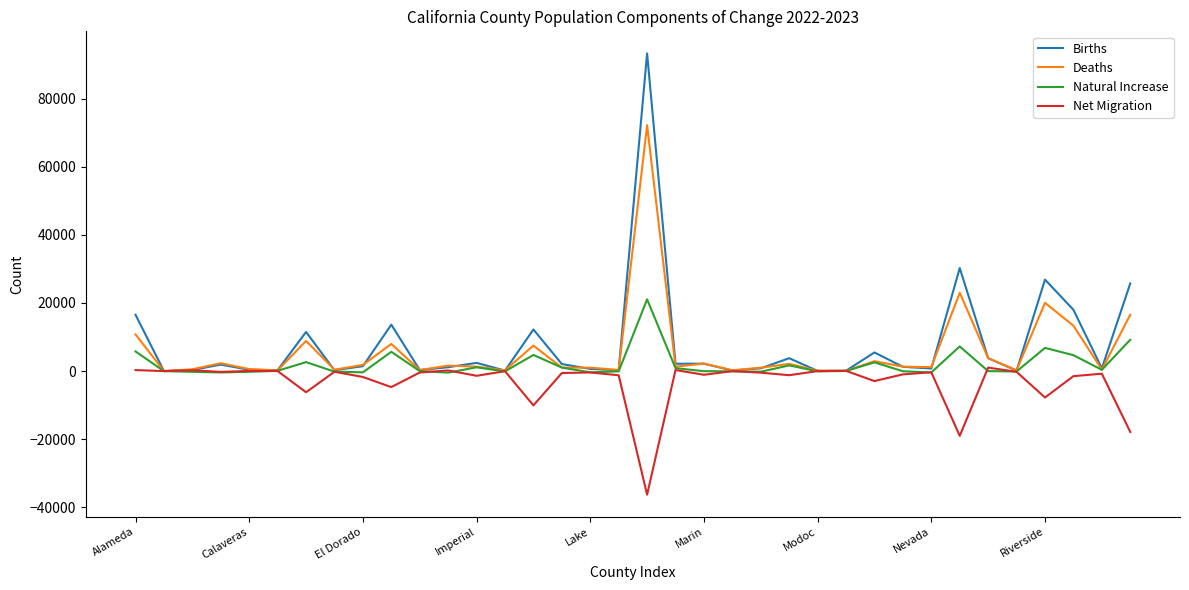

Rank the series by their maximum value, from highest to lowest.

Births, Deaths, Natural Increase, Net Migration